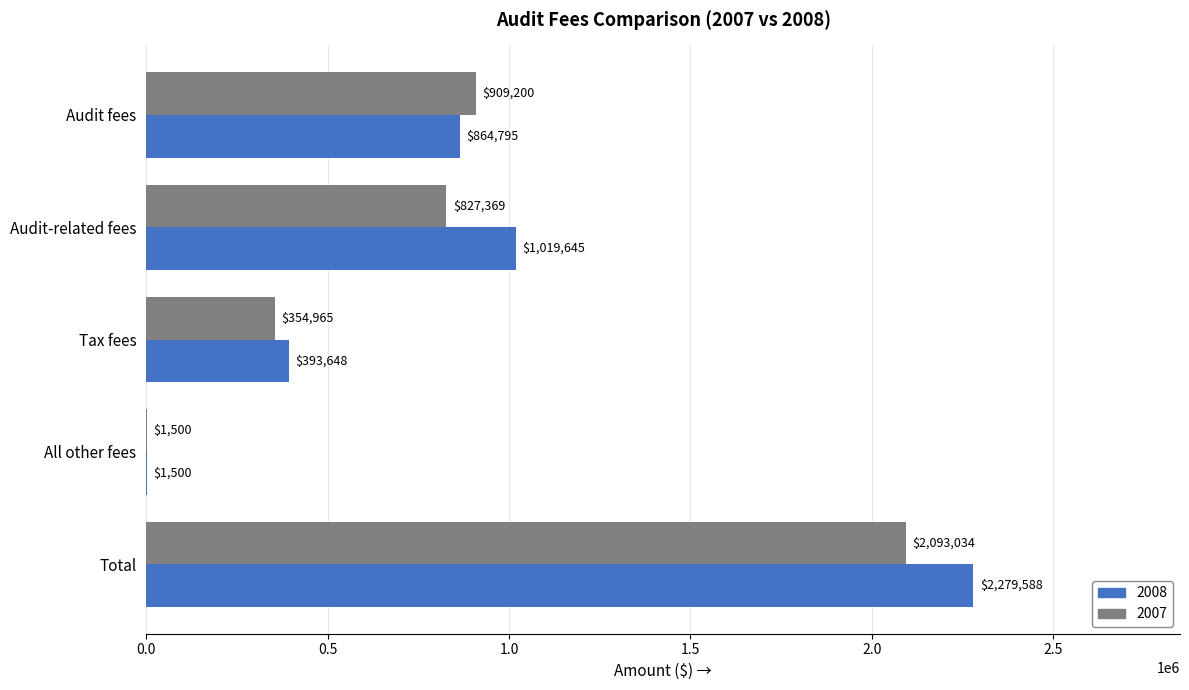

Is the value of 2007 at Audit-related fees greater than the value of 2008 at All other fees?

Yes